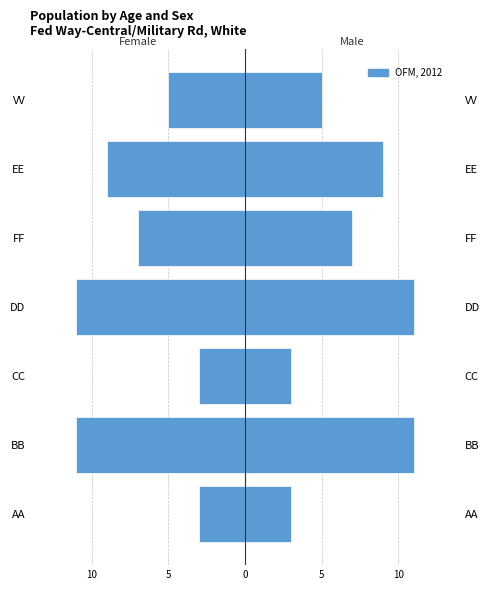

What is the smallest value displayed?

-11